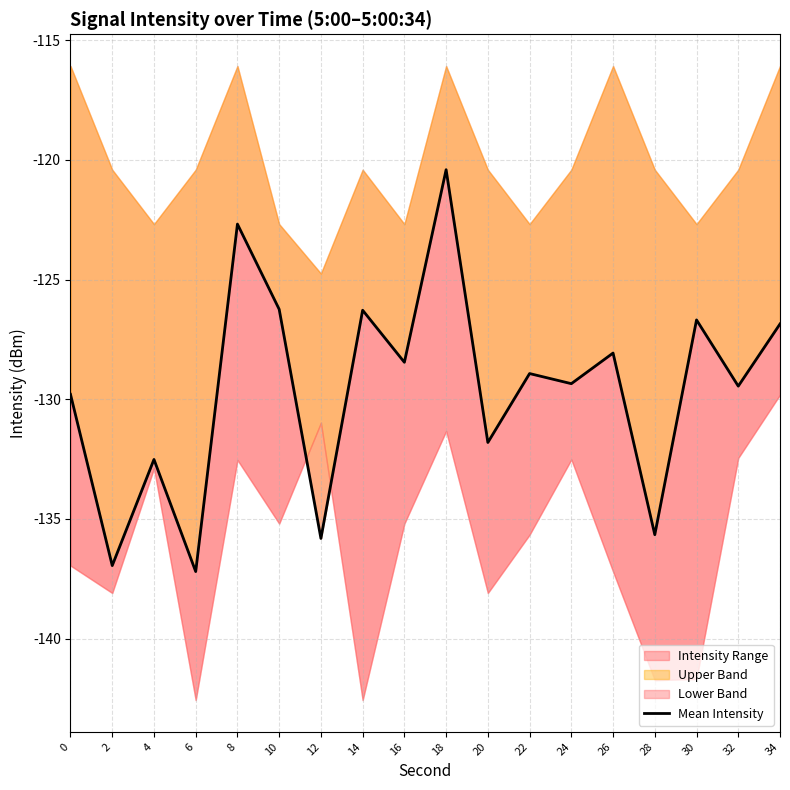

What is the change in value from 8 to 34?

-4.2